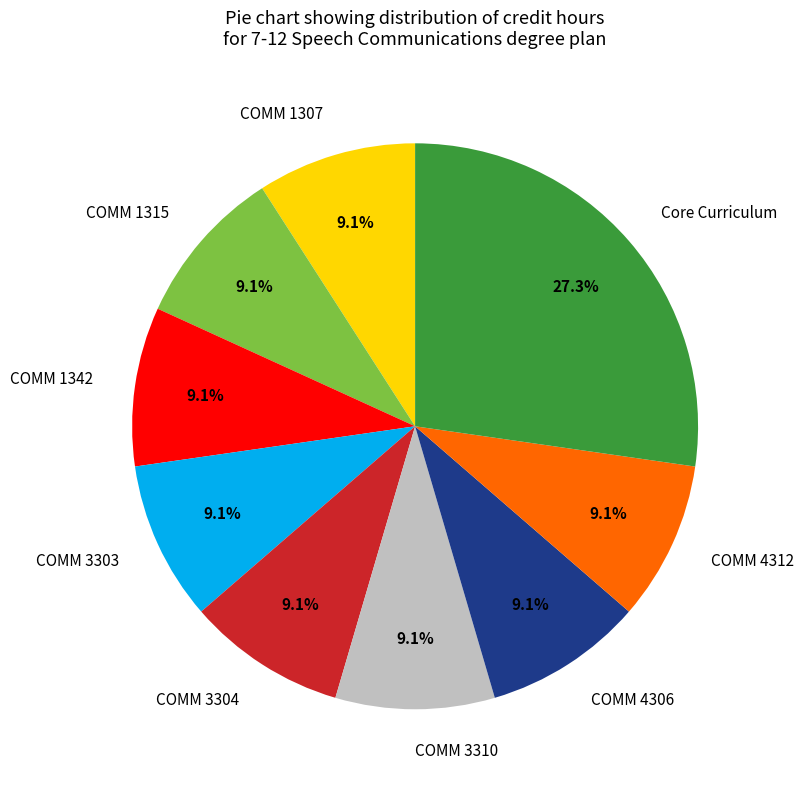

Which category has the biggest portion of the pie?

Core Curriculum